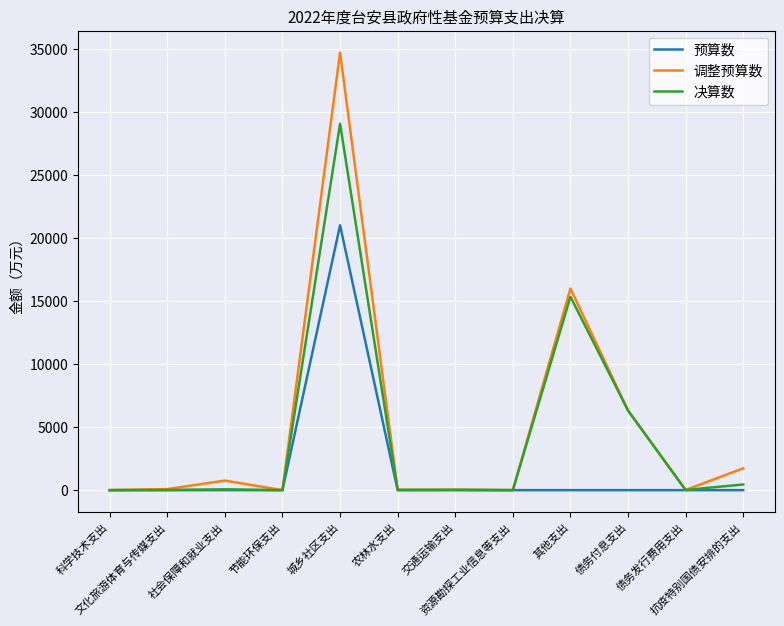

True or false: 调整预算数 has a value of 29 at 交通运输支出.

True